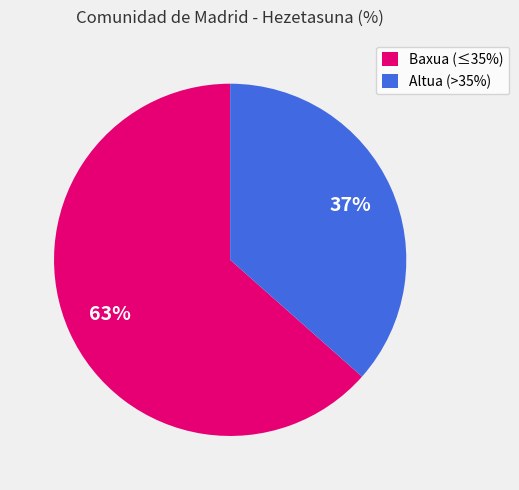

What percentage is the Altua (>35%) slice, to the nearest percent?

37%